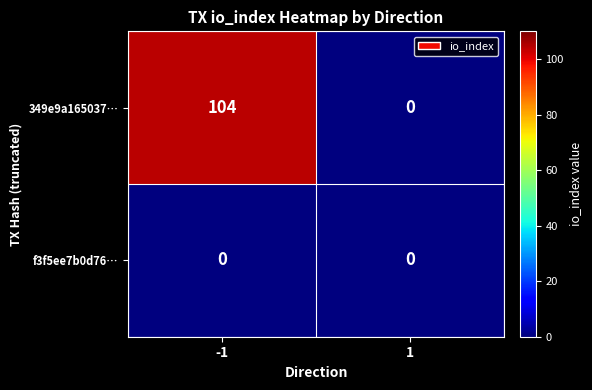

Which series changed the most between -1 and 1?

349e9a165037…